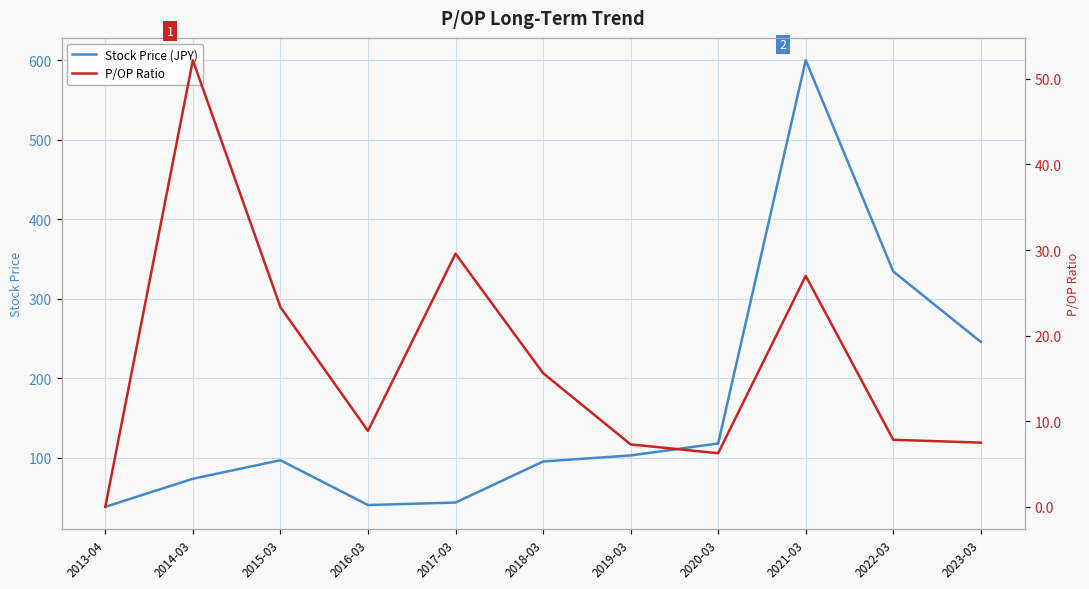

What value does the Stock Price (JPY) series have at 2022-03?

334.3